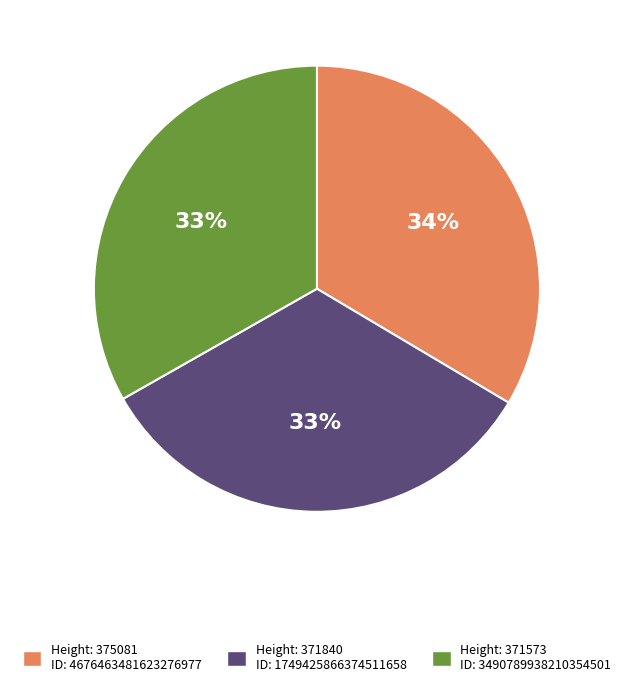

Is there a majority slice in this chart?

No